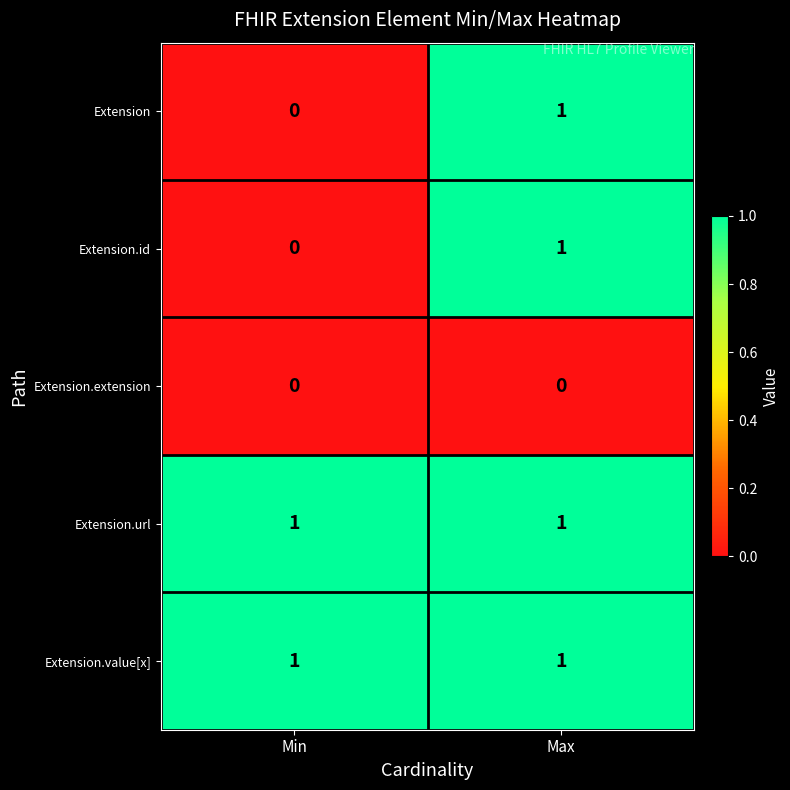

True or false: Extension.id has a value of 0 at Min.

True